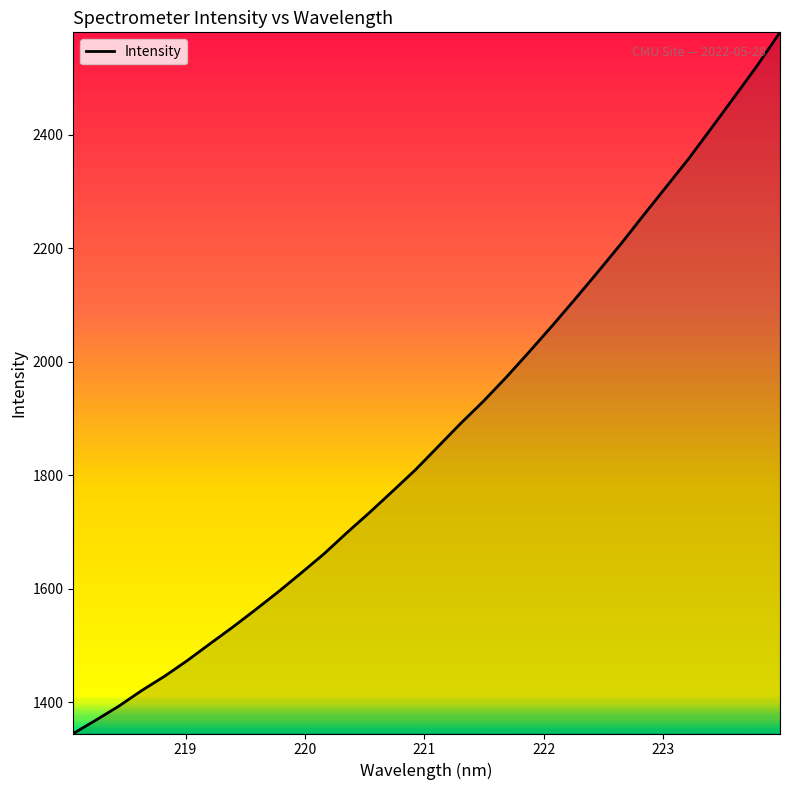

What is the difference between the maximum and minimum values?

1236.3